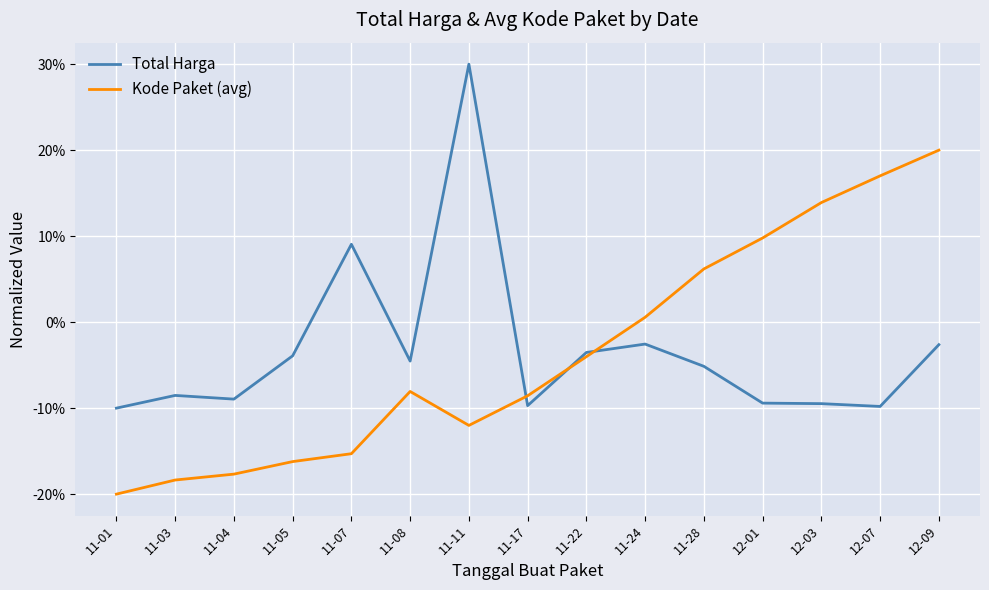

Reading right to left, transcribe all the data shown in this chart.

Total Harga: -0.0	-0.1	-0.1	-0.1	-0.1	-0.0	-0.0	-0.1	0.3	-0.0	0.1	-0.0	-0.1	-0.1	-0.1
Kode Paket (avg): 0.2	0.2	0.1	0.1	0.1	0.0	-0.0	-0.1	-0.1	-0.1	-0.2	-0.2	-0.2	-0.2	-0.2